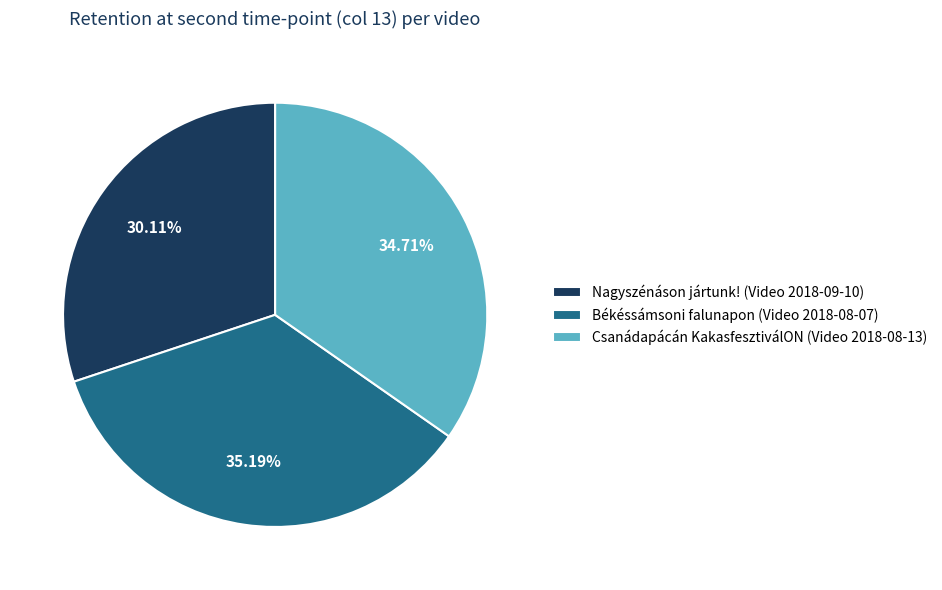

What percentage do Békéssámsoni falunapon (Video 2018-08-07) and Csanádapácán KakasfesztiválON (Video 2018-08-13) together represent?

69.9%